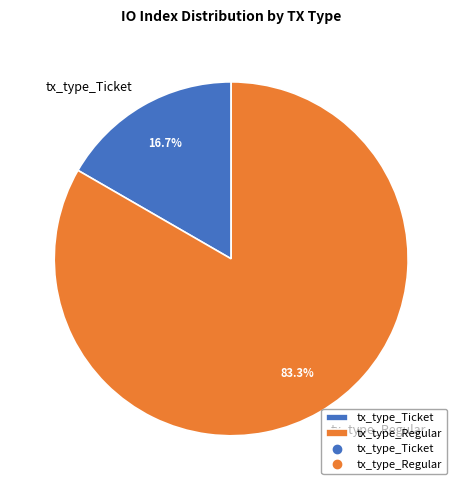

To the nearest percent, what percentage of the pie is tx_type_Regular?

83%